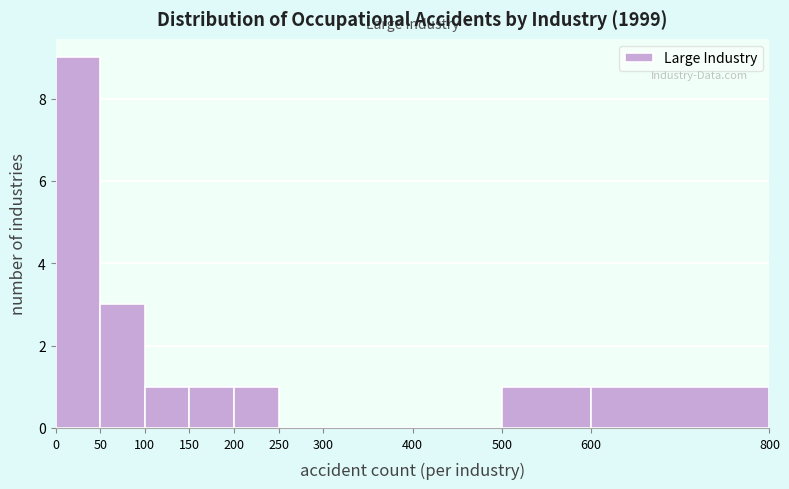

How tall is the bar that spans 200 to 250 on the x-axis? The values are not printed on the chart, so give them approximately, as read against the axis.

1